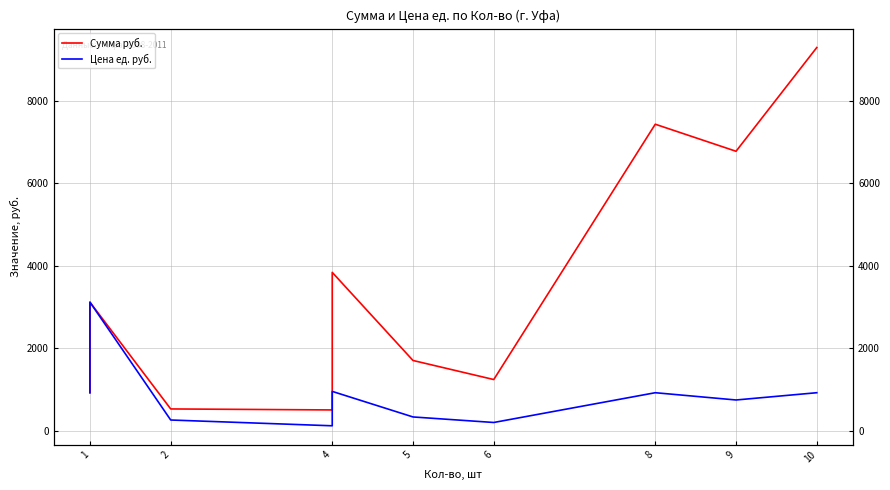

What are all the series names shown in the legend?

Сумма руб., Цена ед. руб.